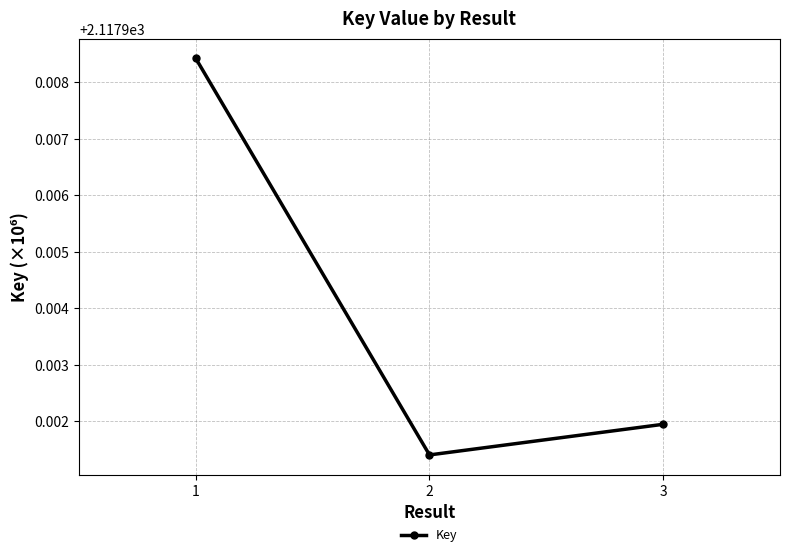

Is it true that the value at 2 is 3527.9?

False